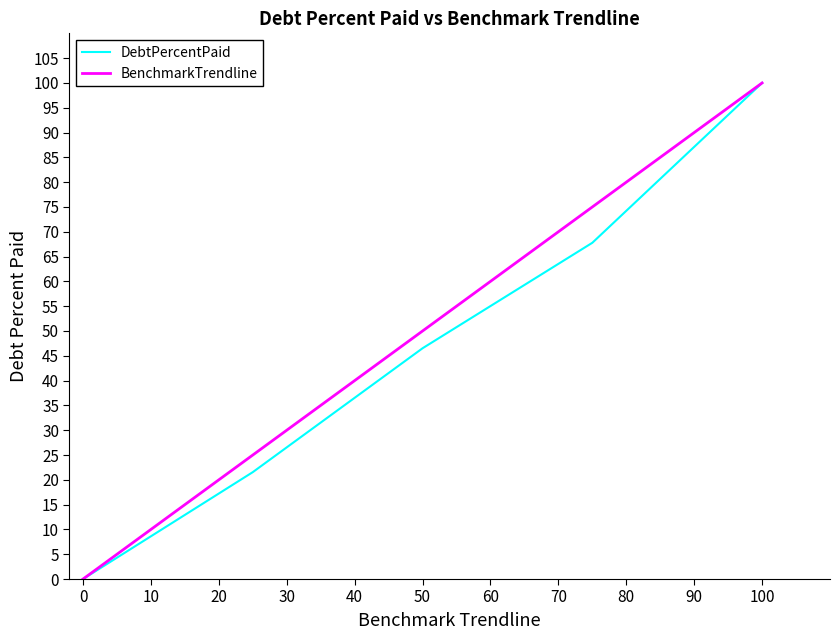

Which series has the widest spread of values?

DebtPercentPaid